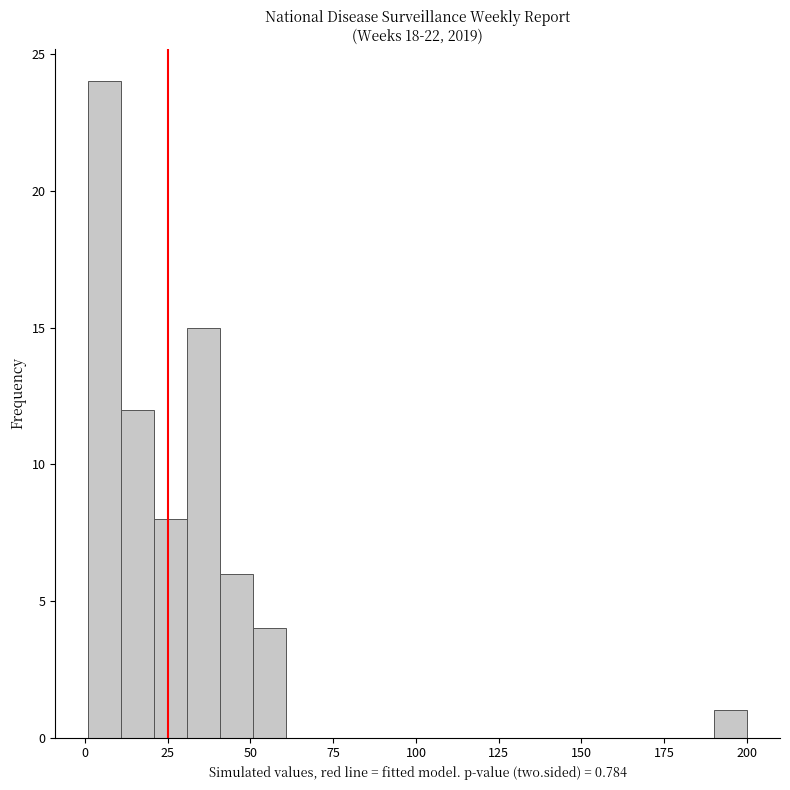

Around what value on the x-axis is the tallest bar? Give the approximate position of its centre, as read against the axis.

5